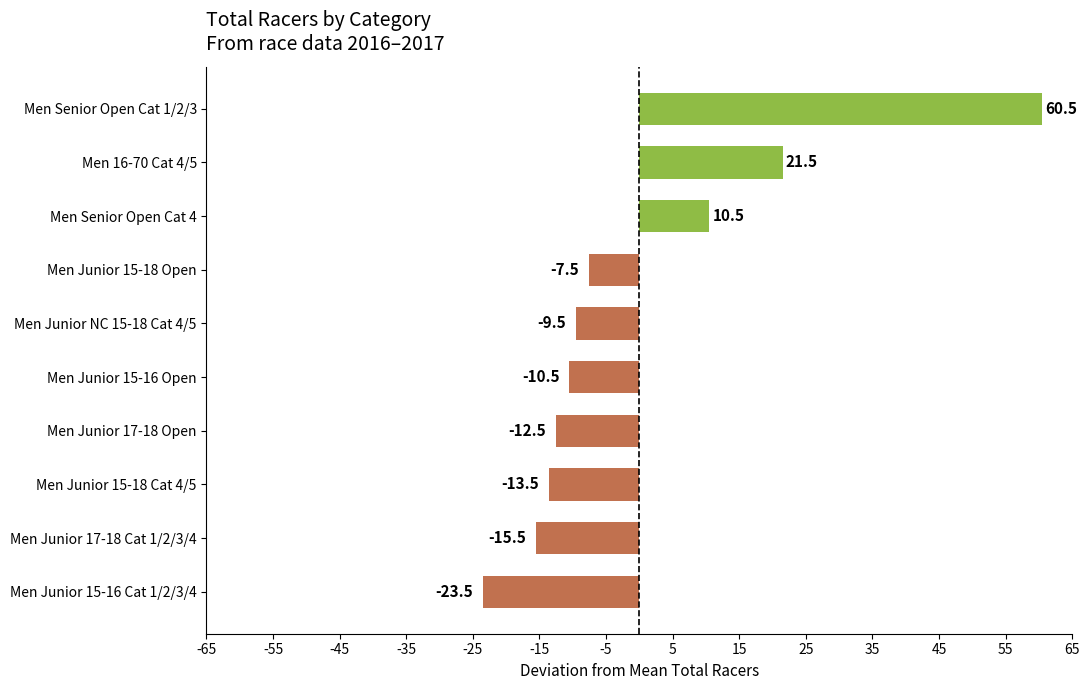

Between Men Junior 15-16 Cat 1/2/3/4 and Men Junior 17-18 Open, which is larger?

Men Junior 17-18 Open